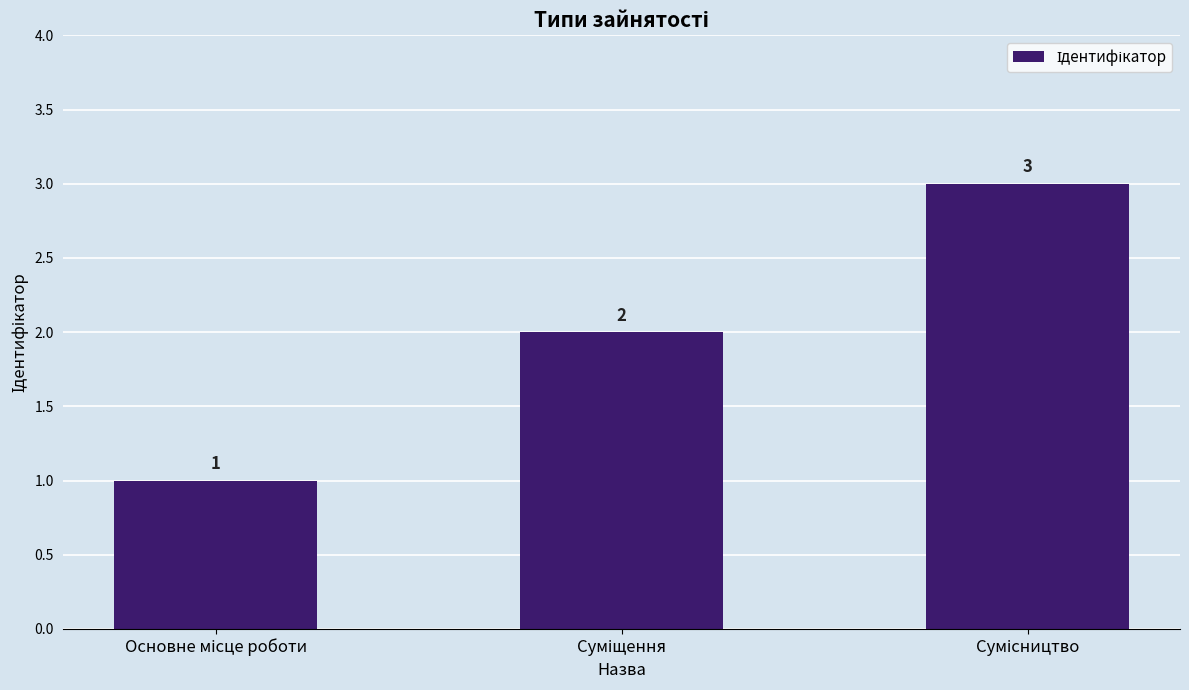

What is the minimum value shown in the chart?

1